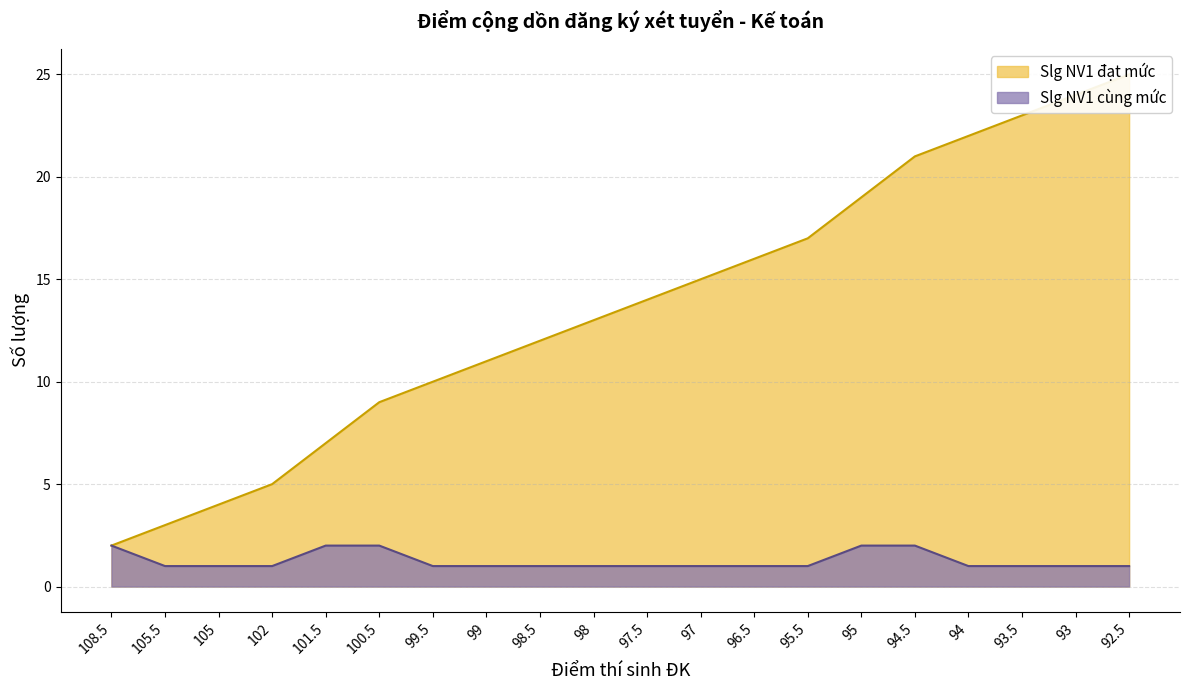

True or false: Slg NV1 đạt mức has more than 0 interior local peaks.

False